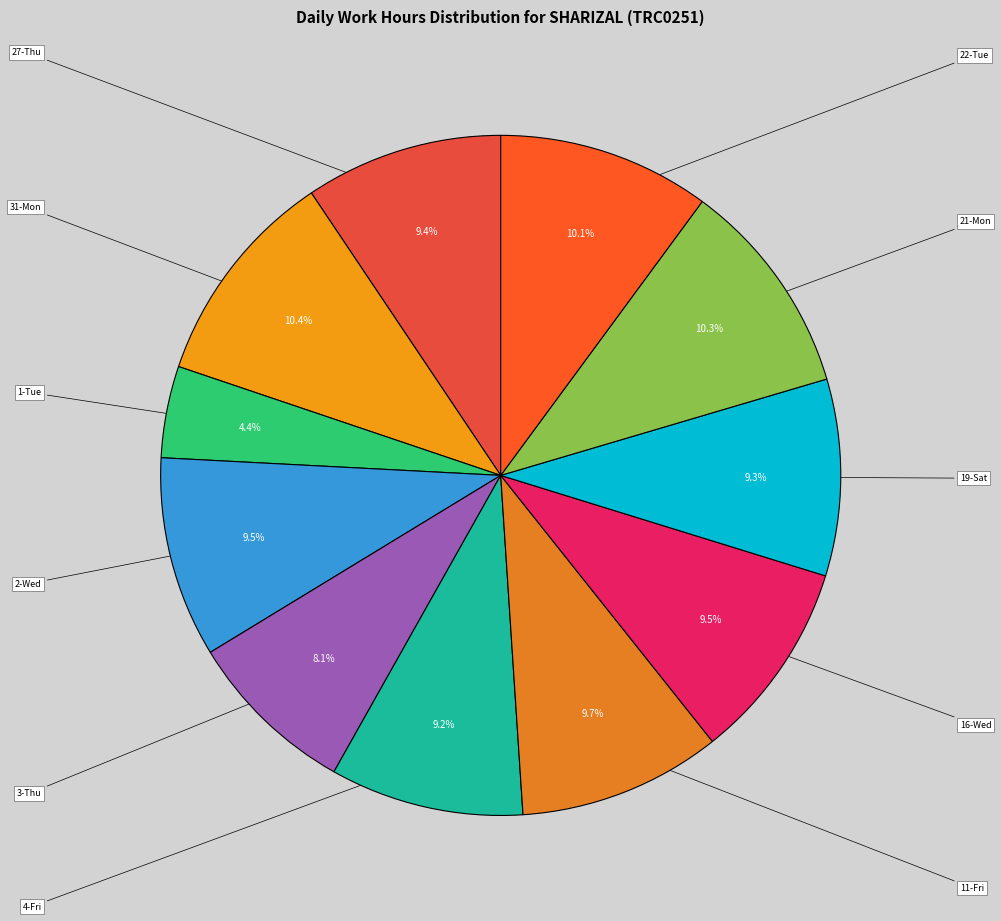

Is there a majority slice in this chart?

No